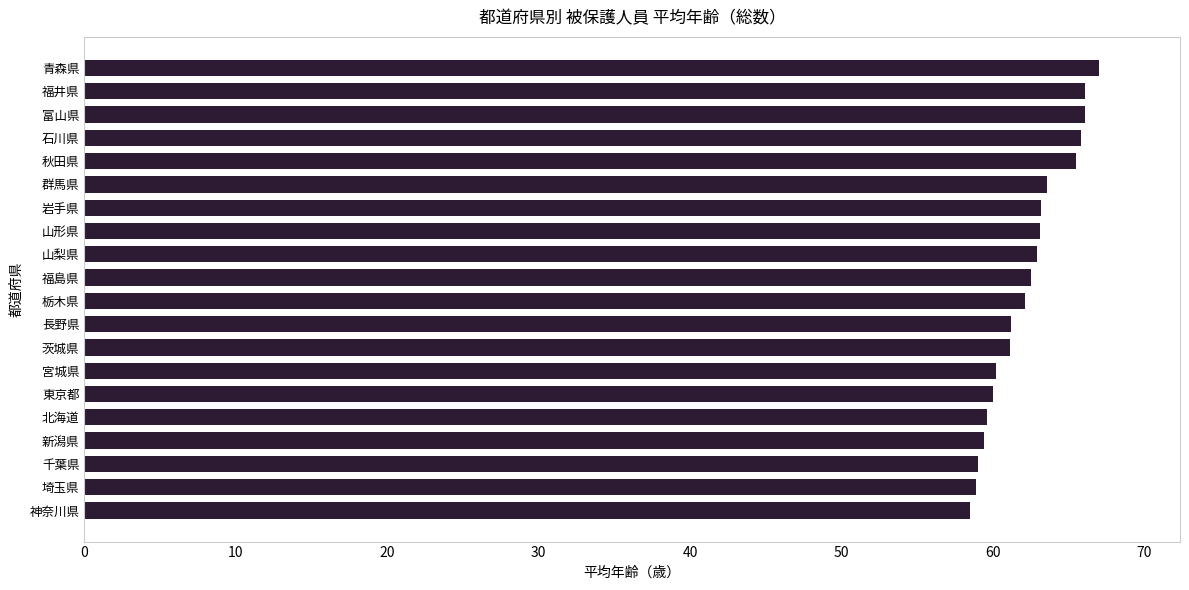

Approximately how many times larger is the value at 山形県 compared to 石川県?

1.0